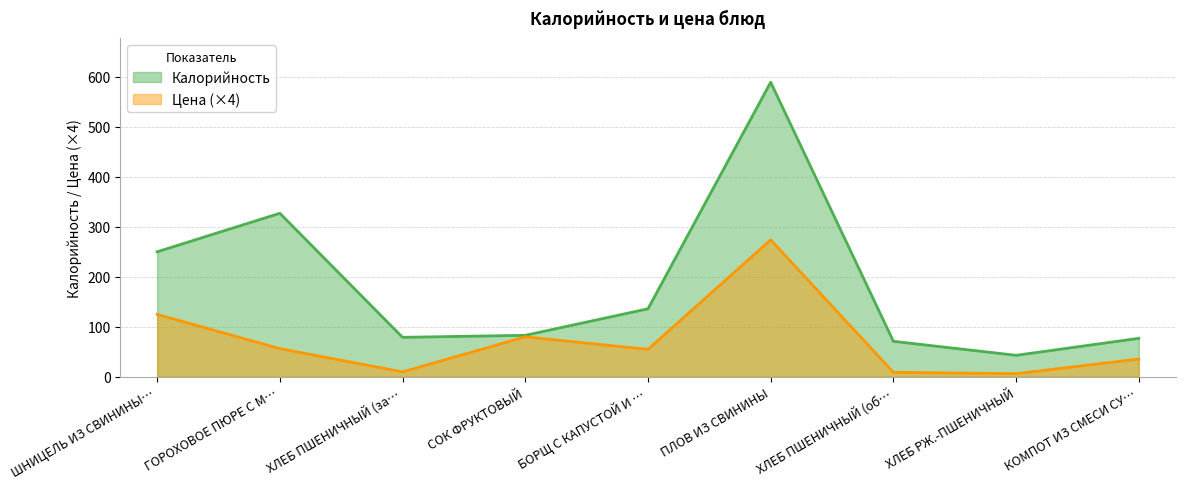

Is the value of Цена (×4) at ХЛЕБ ПШЕНИЧНЫЙ (за… greater than the value of Калорийность at КОМПОТ ИЗ СМЕСИ СУ…?

No